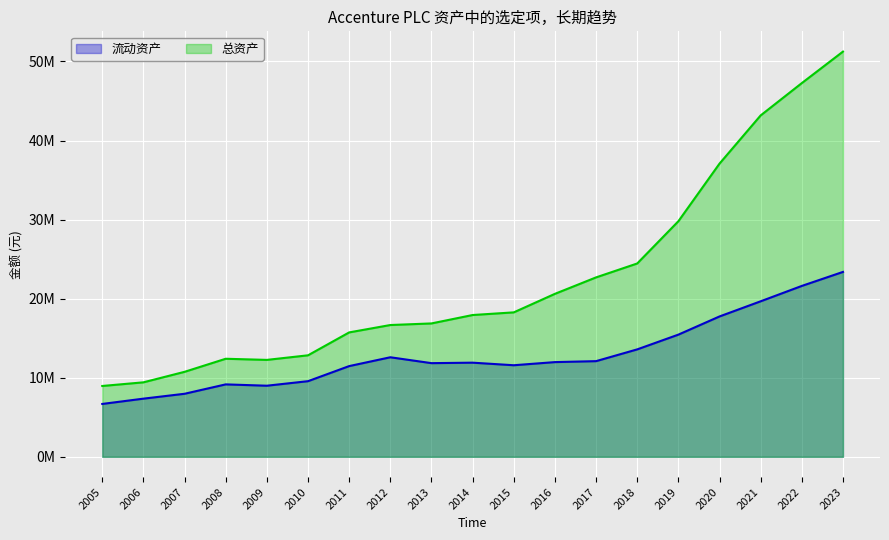

At which label does 总资产 first exceed 17930452?

2015